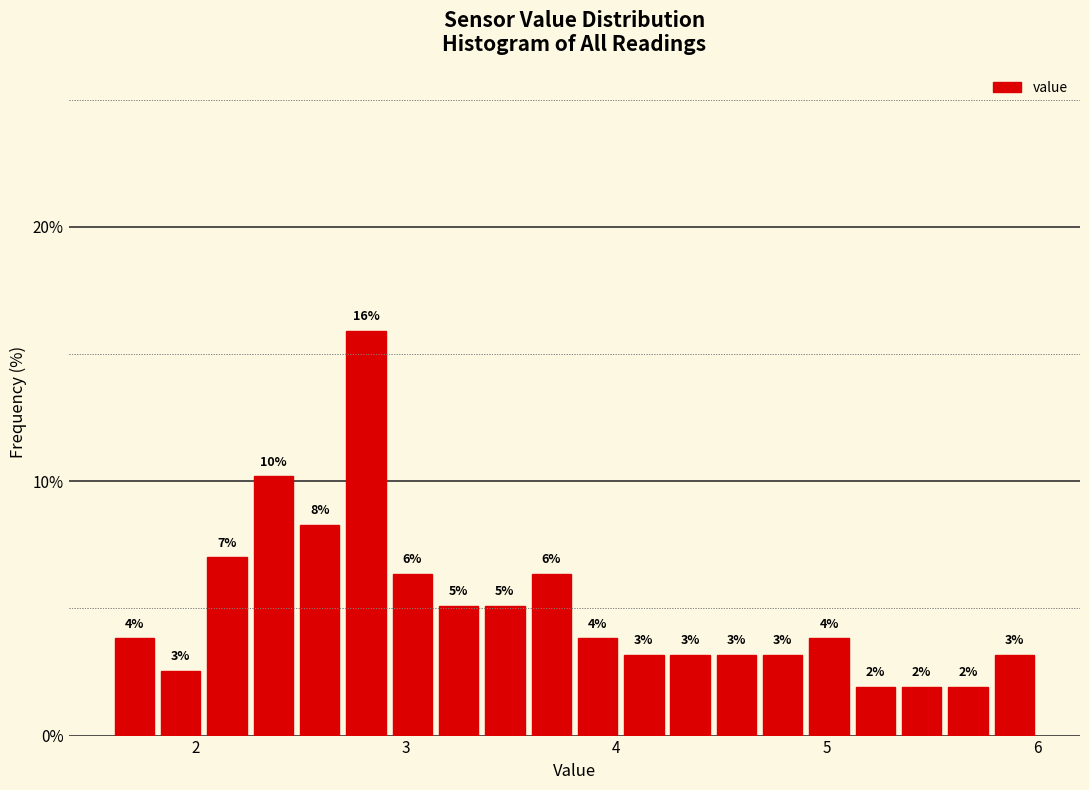

Read against the x-axis, roughly where is the centre of the tallest bar?

2.8